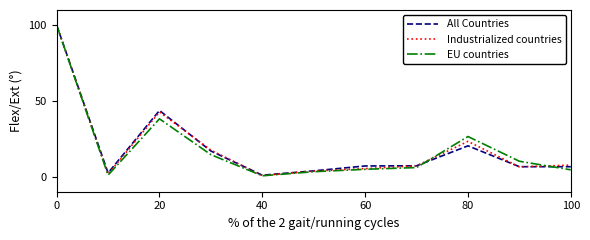

Which series has the widest spread of values?

EU countries